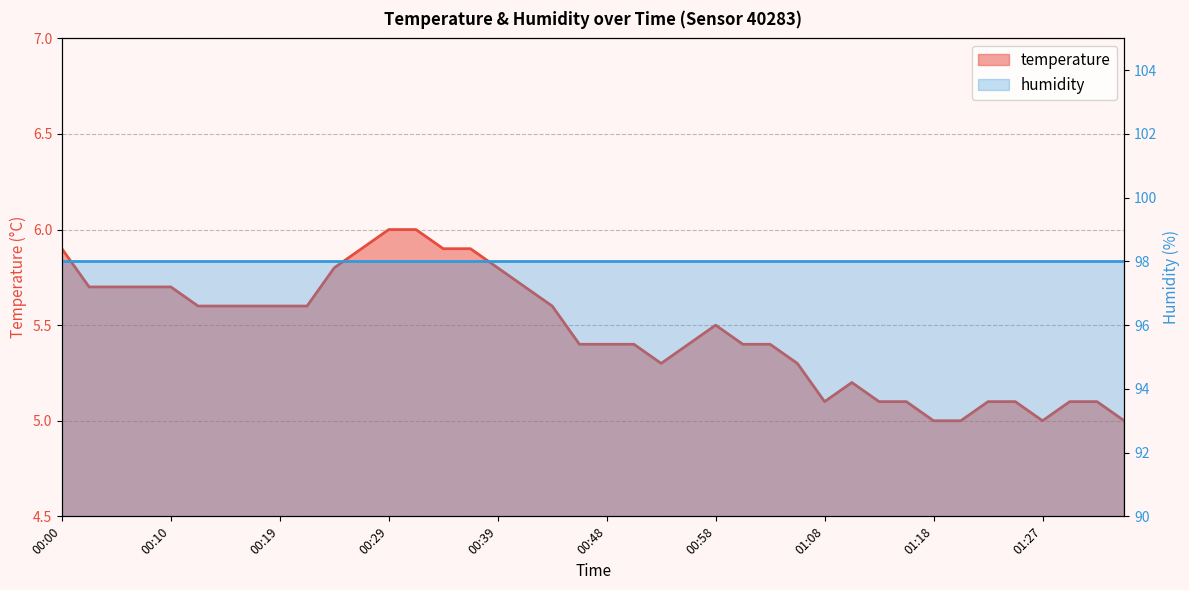

At which category does the data reach its first local valley?

00:53